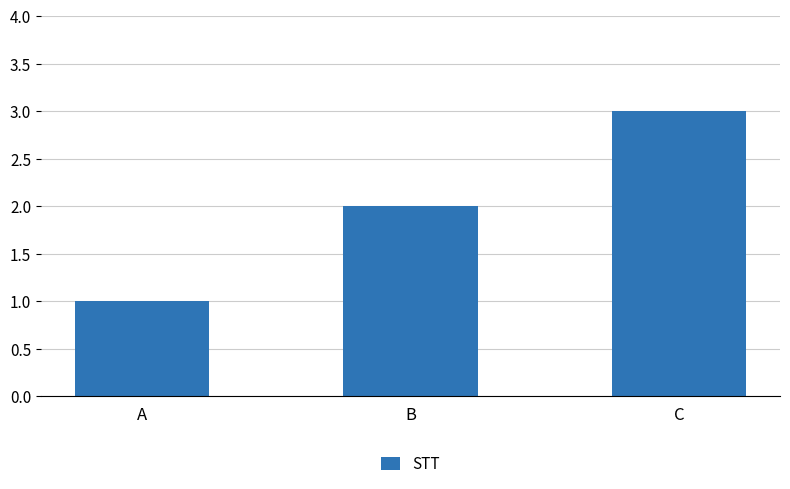

What is the smallest value displayed?

1